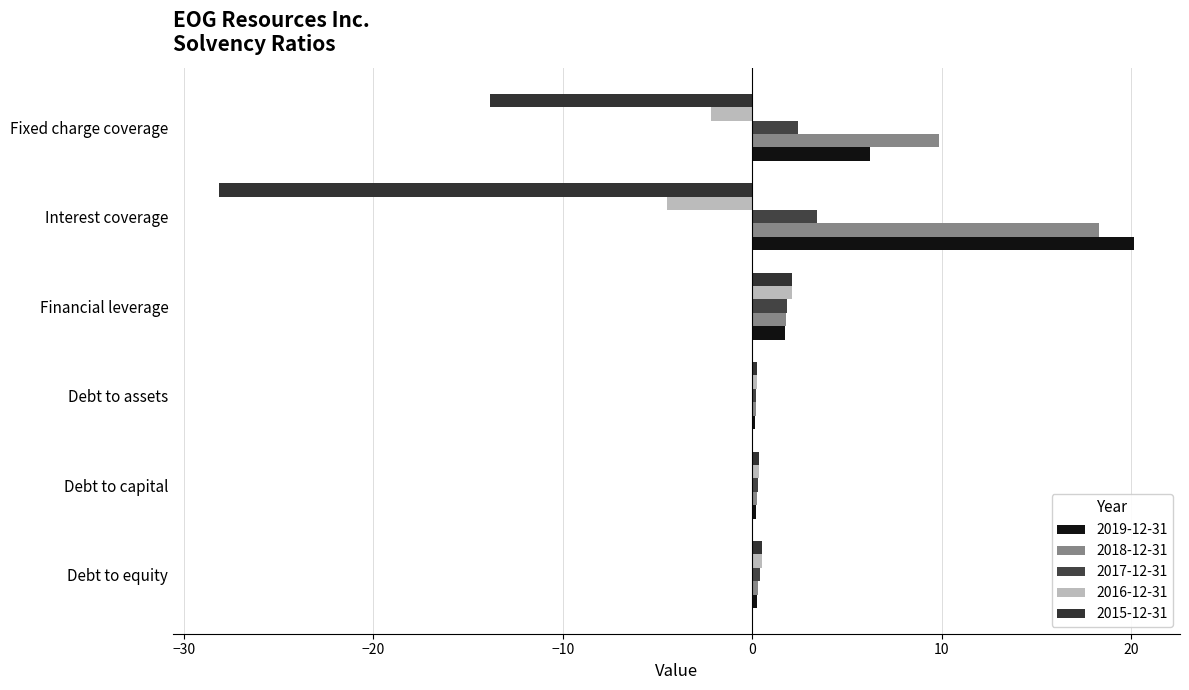

Reading right to left, extract all data points from this chart.

2019-12-31: Fixed charge coverage=6.2	Interest coverage=20.1	Financial leverage=1.7	Debt to assets=0.1	Debt to capital=0.2	Debt to equity=0.2
2018-12-31: Fixed charge coverage=9.9	Interest coverage=18.3	Financial leverage=1.8	Debt to assets=0.2	Debt to capital=0.2	Debt to equity=0.3
2017-12-31: Fixed charge coverage=2.4	Interest coverage=3.4	Financial leverage=1.8	Debt to assets=0.2	Debt to capital=0.3	Debt to equity=0.4
2016-12-31: Fixed charge coverage=-2.2	Interest coverage=-4.5	Financial leverage=2.1	Debt to assets=0.2	Debt to capital=0.3	Debt to equity=0.5
2015-12-31: Fixed charge coverage=-13.8	Interest coverage=-28.2	Financial leverage=2.1	Debt to assets=0.2	Debt to capital=0.3	Debt to equity=0.5